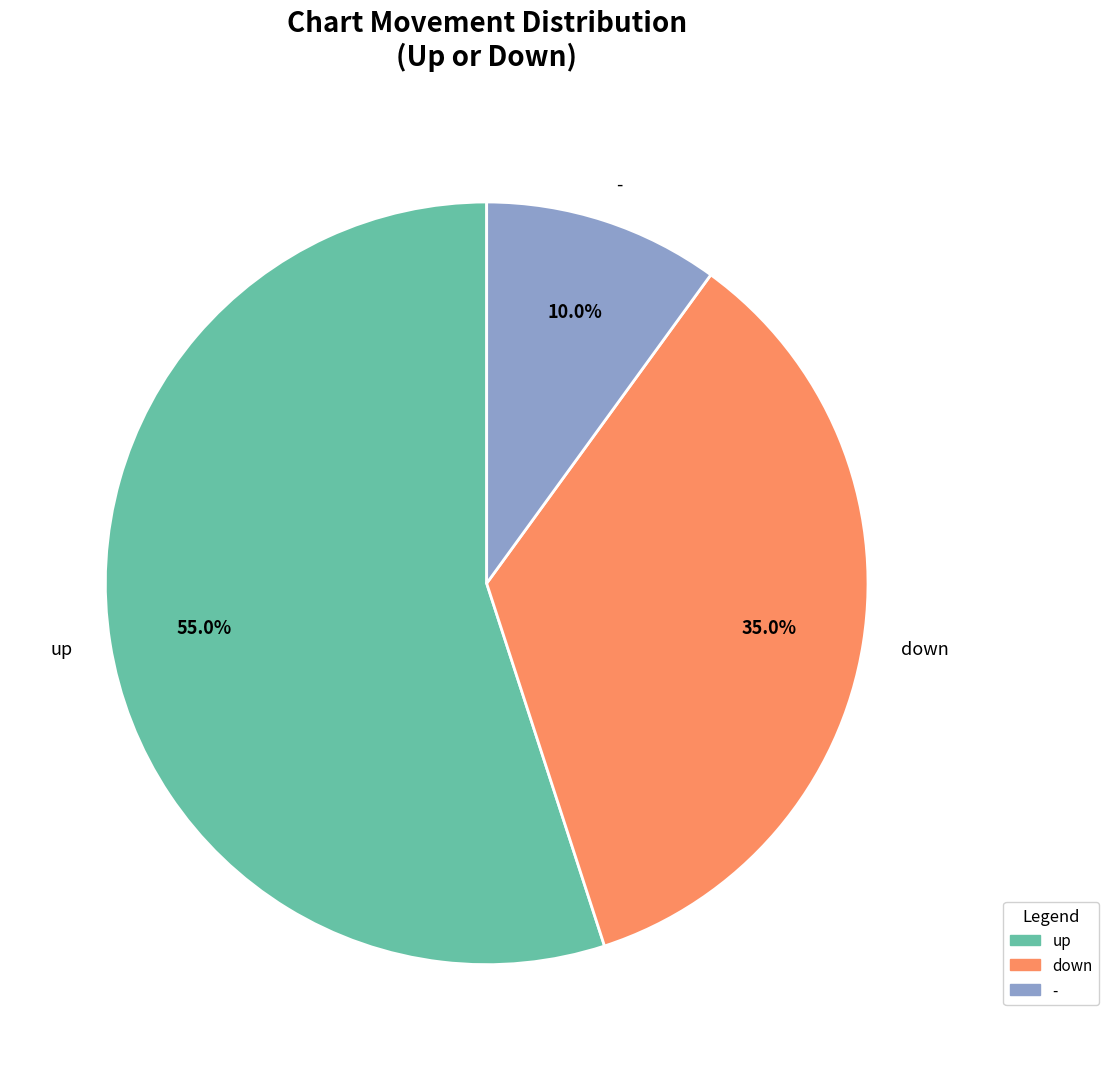

True or false: up accounts for 43% of the total.

False